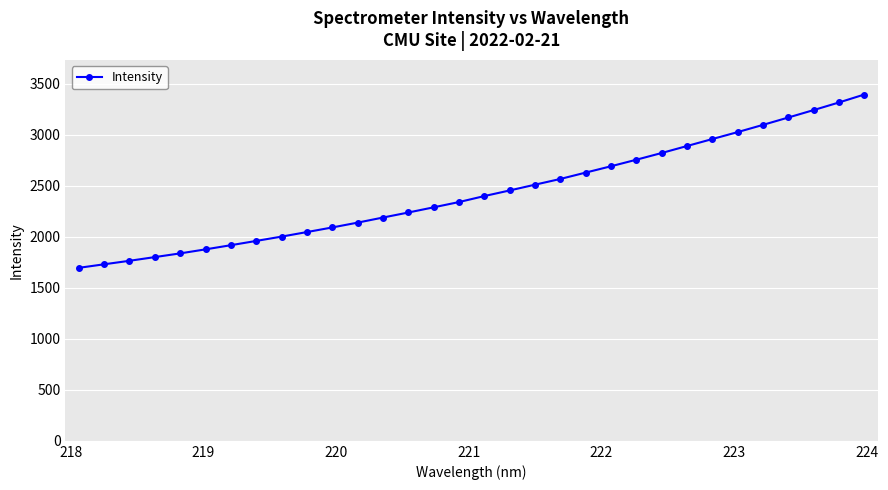

What is the smallest value displayed?

1695.7